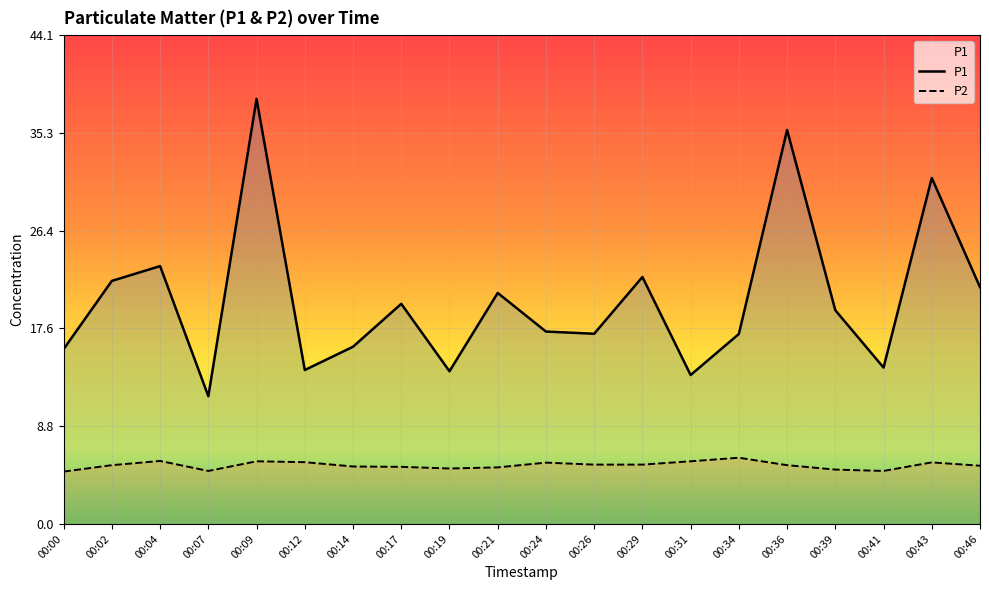

What is the highest value of the P2 series?

6.0